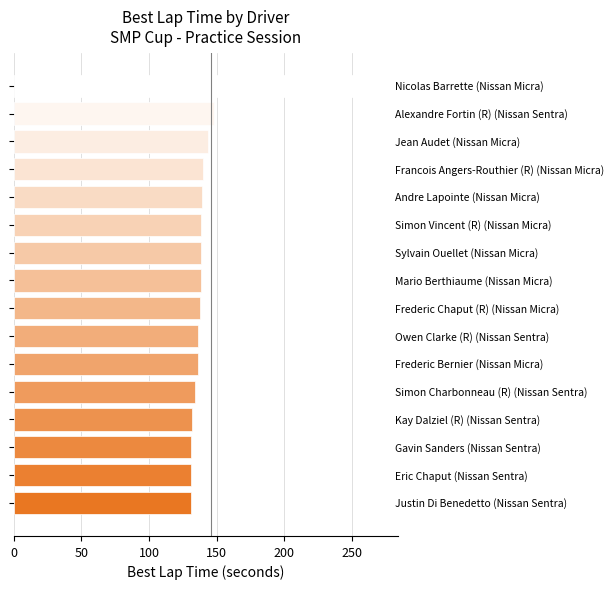

What is the value of the 1st bar from the top?

278.5